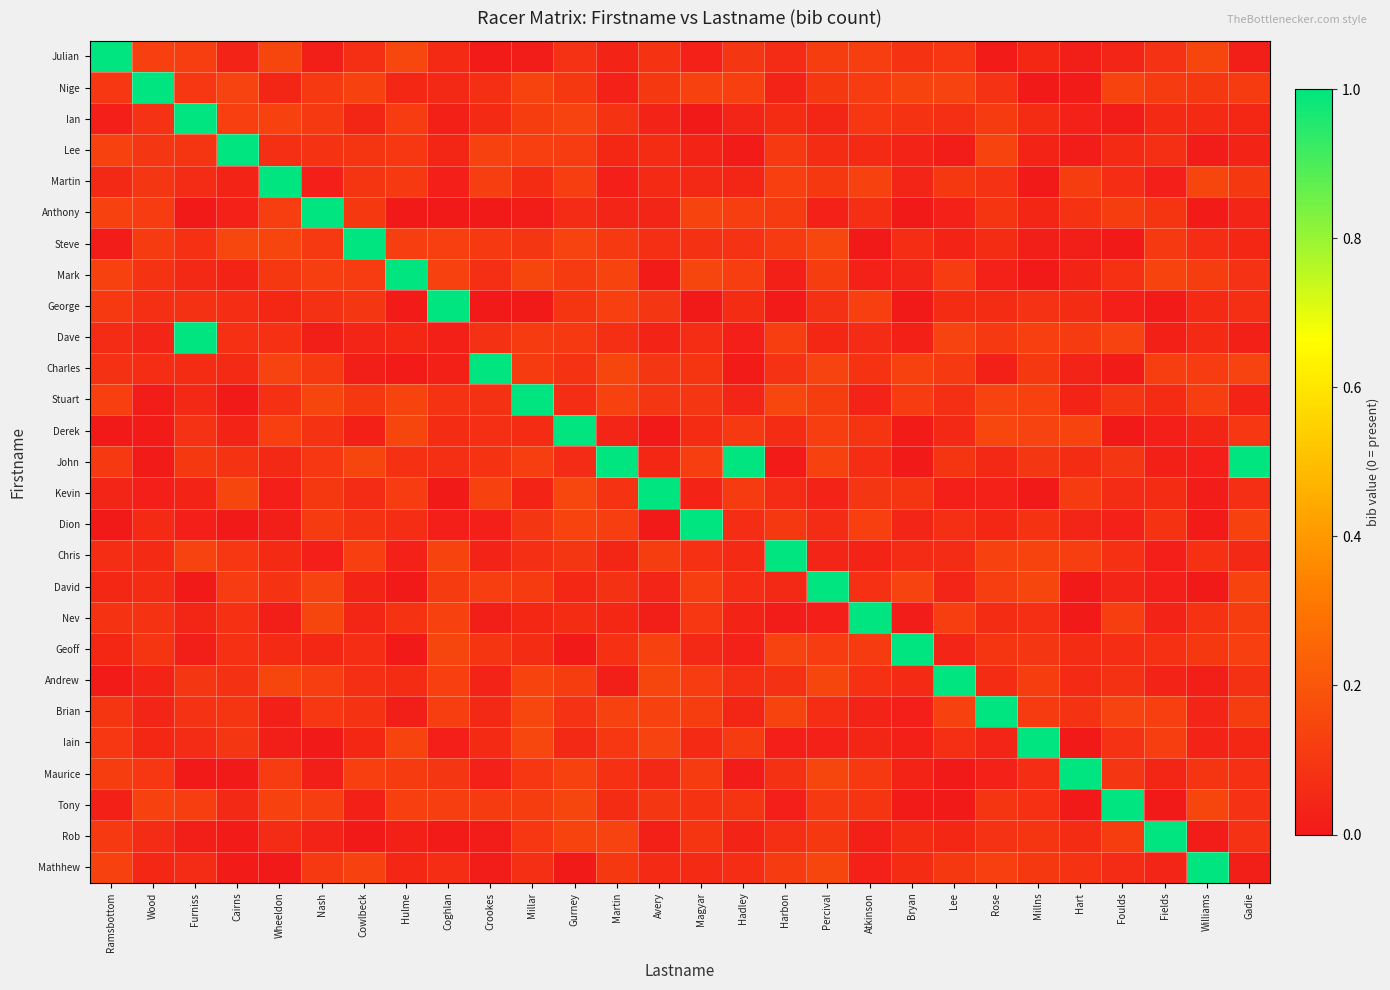

What is the greatest value displayed?

1.0